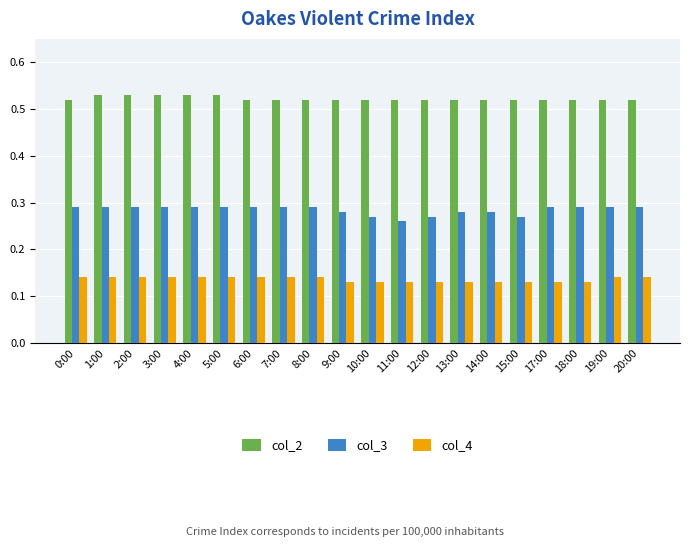

What is the spread (max minus min) of values at 4:00?

0.4